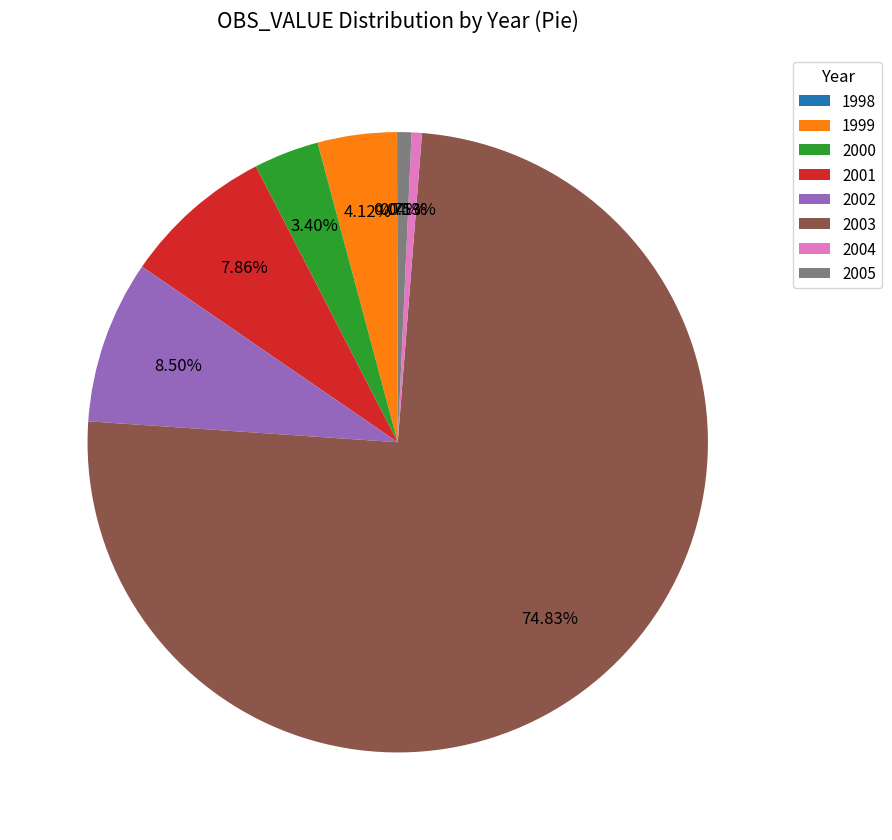

Is 2002 the majority of the pie?

No